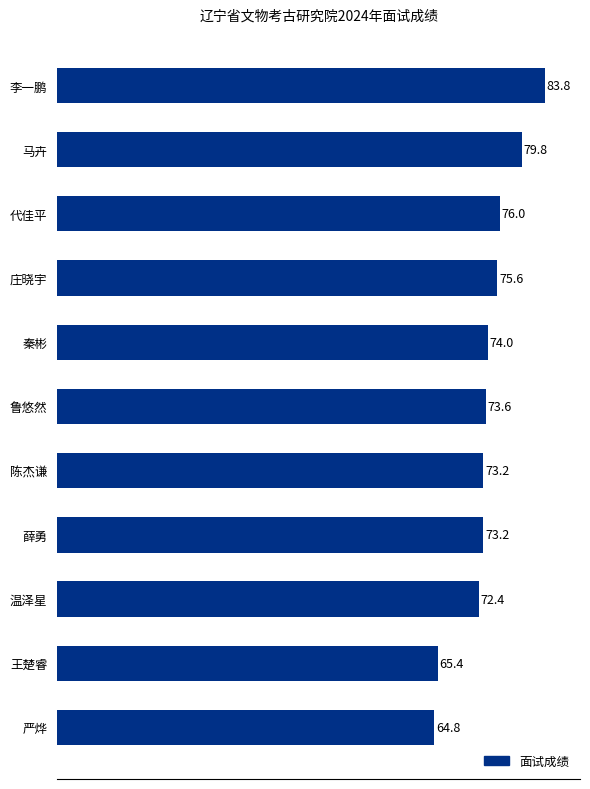

What value does the data have at 秦彬?

74.0